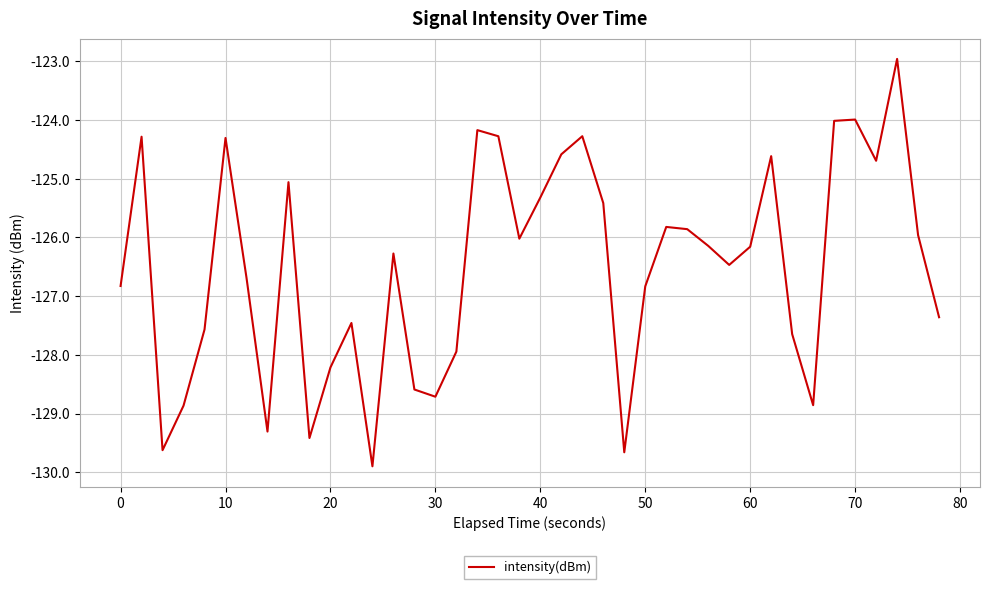

What is the smallest value displayed?

-129.9